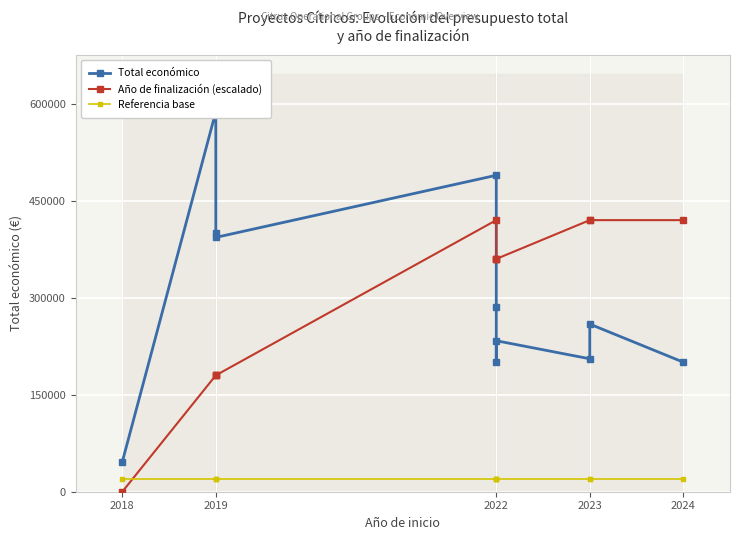

Which series ends up on top after the final intersection of Total económico and Año de finalización (escalado)?

Año de finalización (escalado)